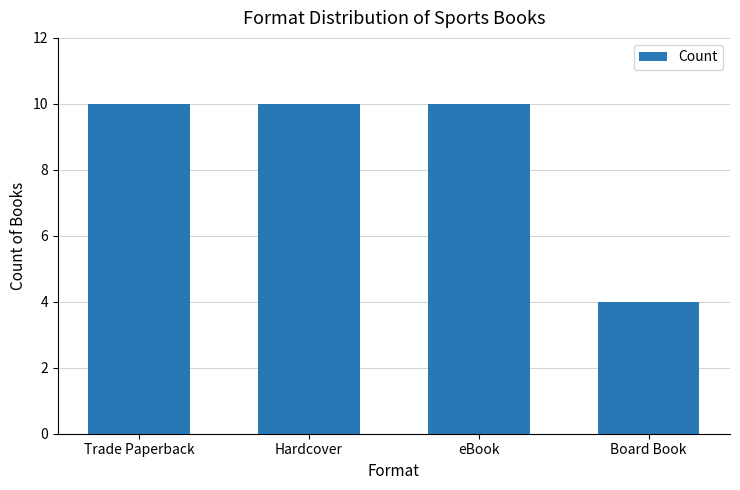

What is the label of the 1st bar from the left?

Trade Paperback